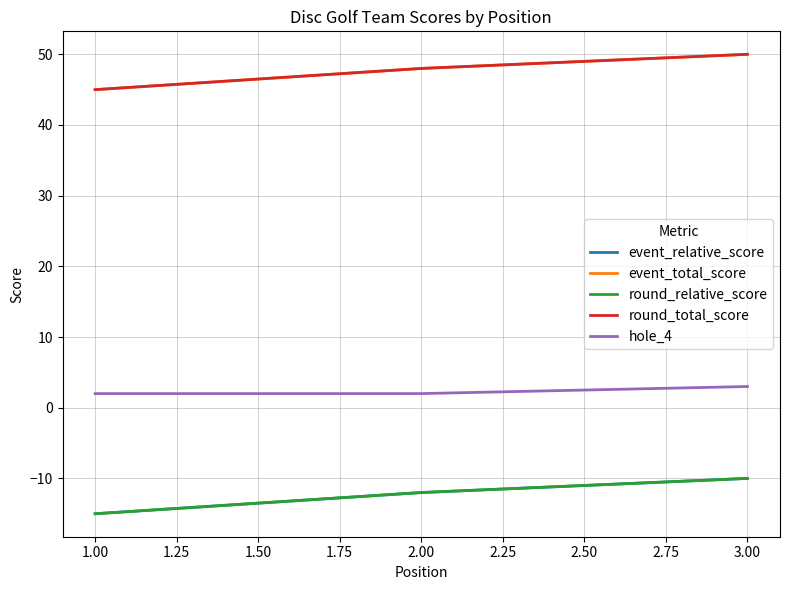

Which series has the largest range (max minus min)?

event_relative_score